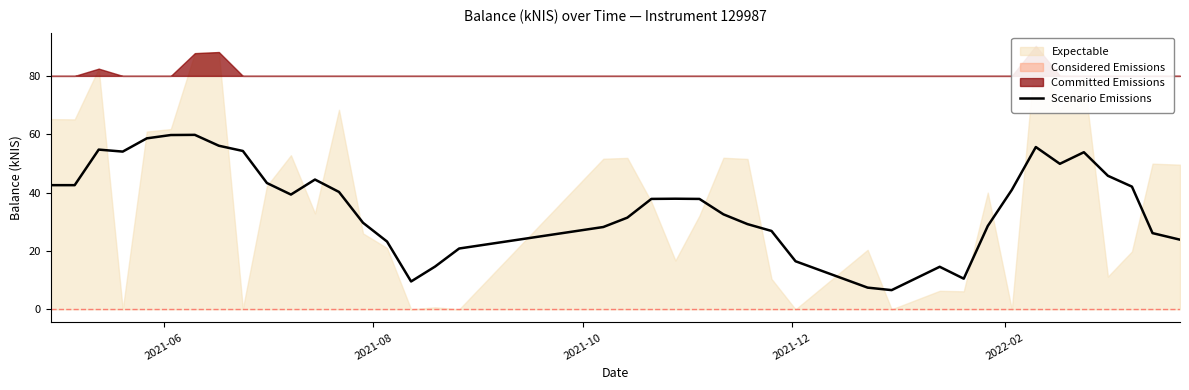

Reading right to left, list all the values displayed in this chart.

23.9	26.1	42.1	45.8	53.8	49.9	55.6	40.9	28.6	10.5	14.6	6.6	7.4	16.5	26.9	29.2	32.6	37.8	37.9	37.8	31.4	28.2	20.8	14.7	9.5	23.2	29.7	40.2	44.5	39.3	43.3	54.3	56.1	59.8	59.7	58.6	54.1	54.7	42.6	42.6